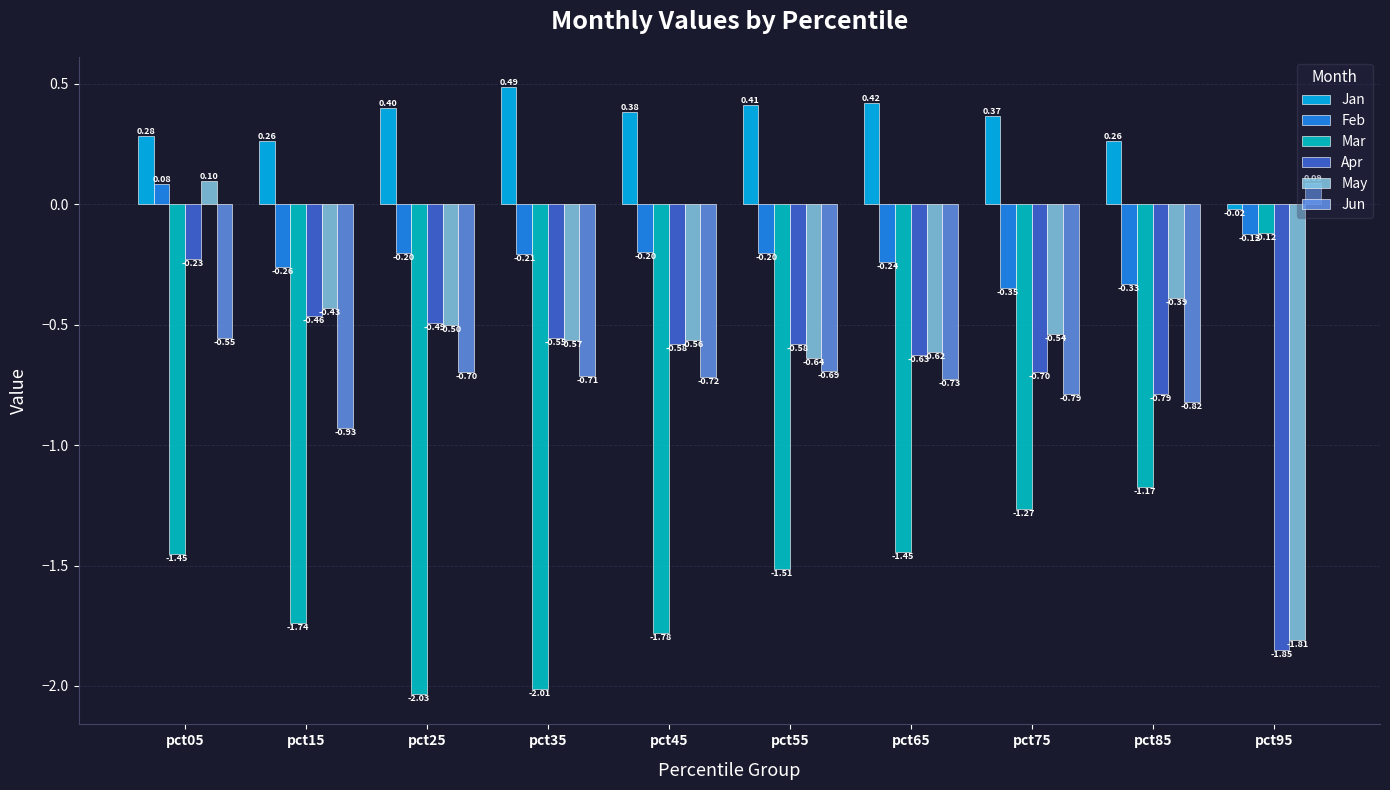

What is the spread (max minus min) of values at pct85?

1.4